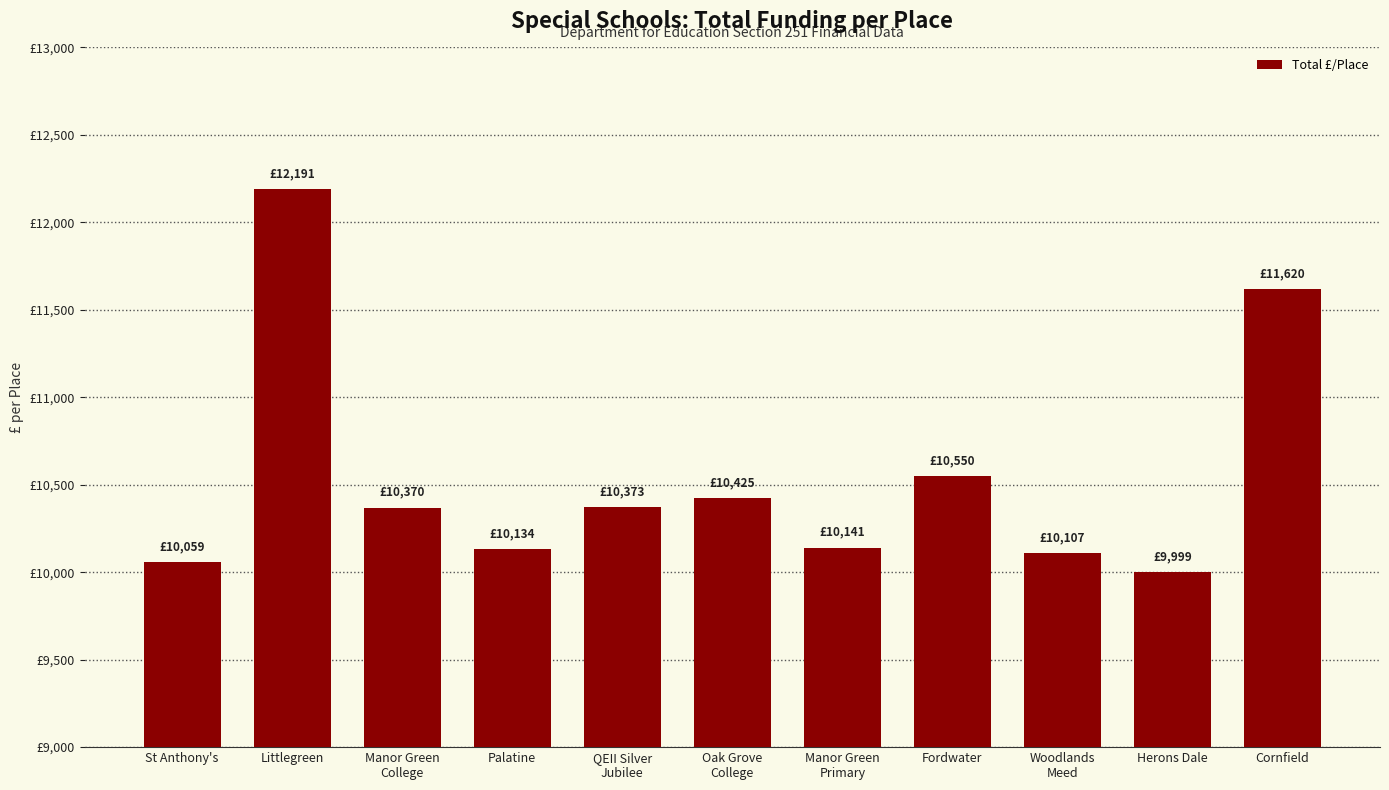

What is the approximate value at Woodlands
Meed?

10107.4